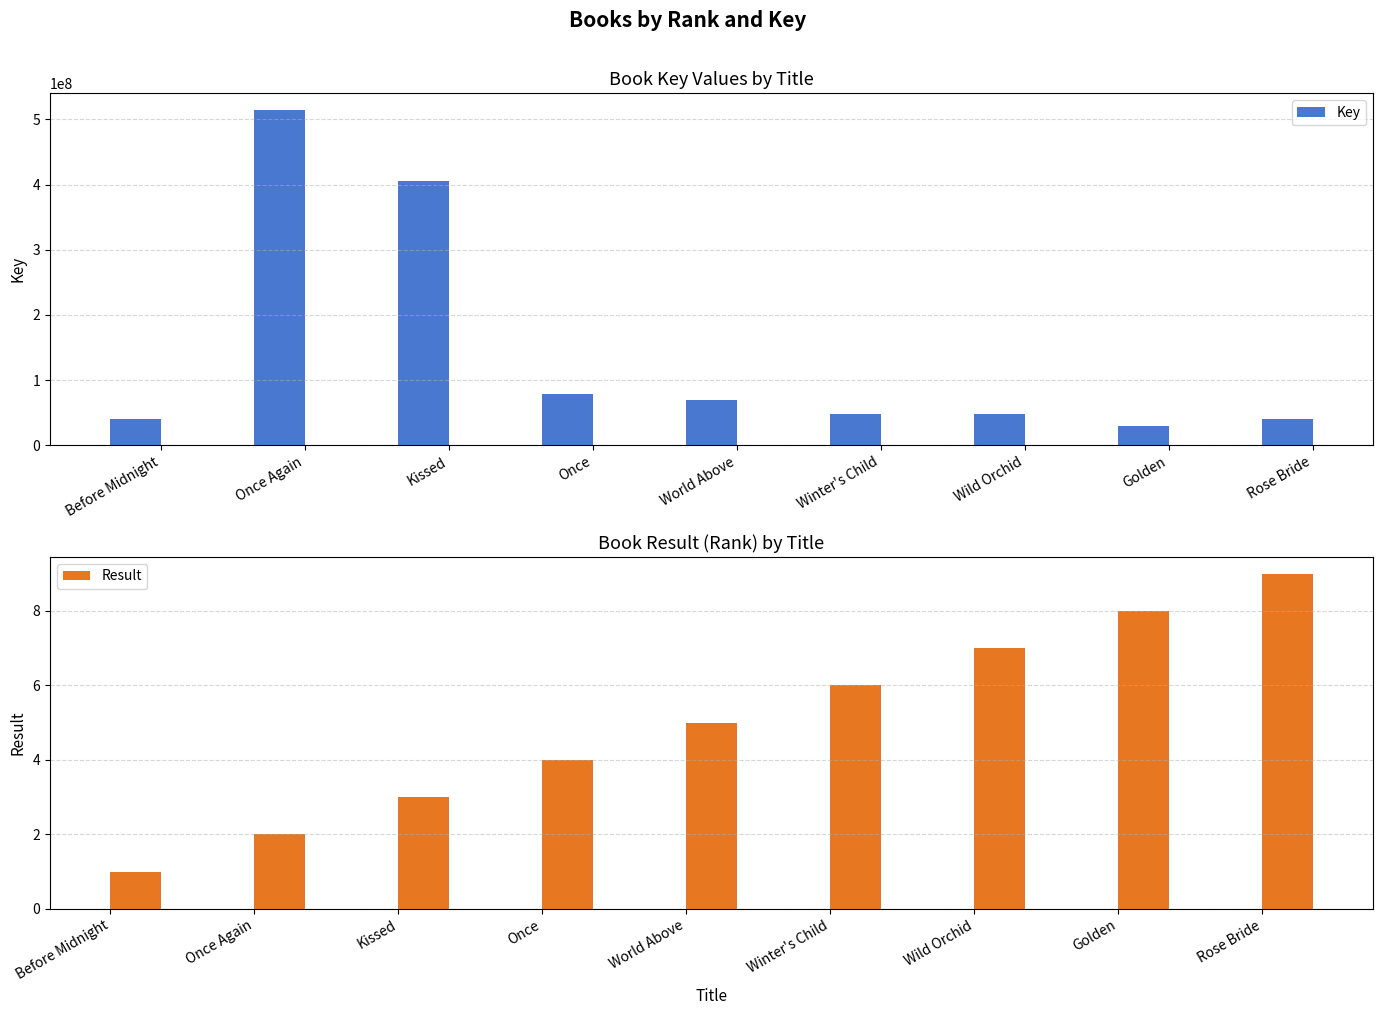

Which series has the largest total across all categories?

Key